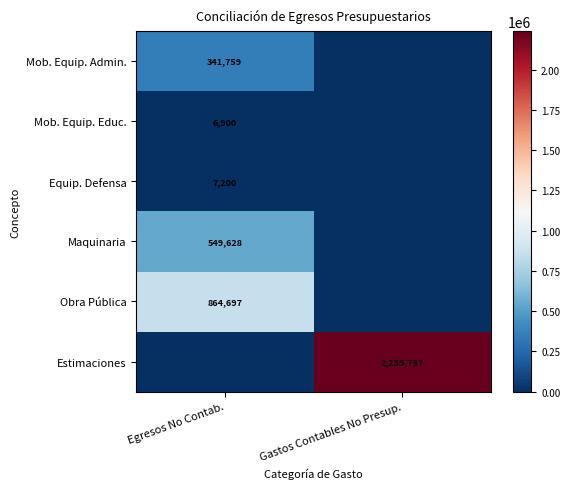

Rank the series at Gastos Contables No Presup. from lowest to highest value.

Mob. Equip. Admin., Mob. Equip. Educ., Equip. Defensa, Maquinaria, Obra Pública, Estimaciones